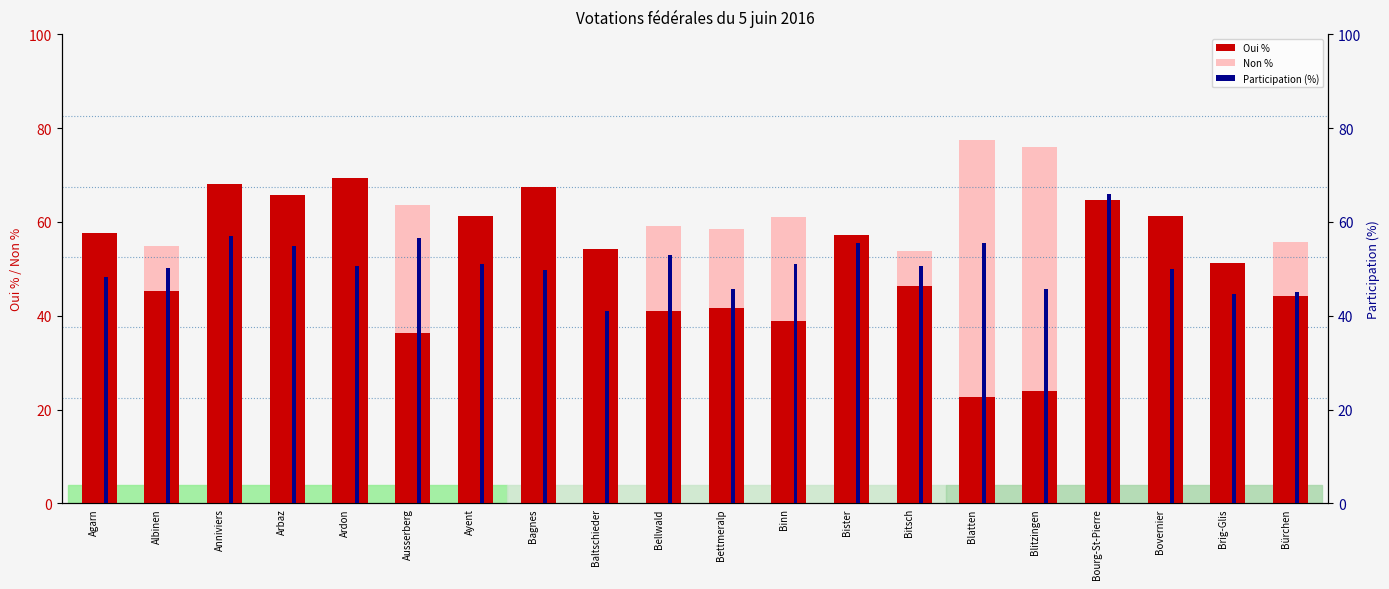

How many data points does each series have?

20